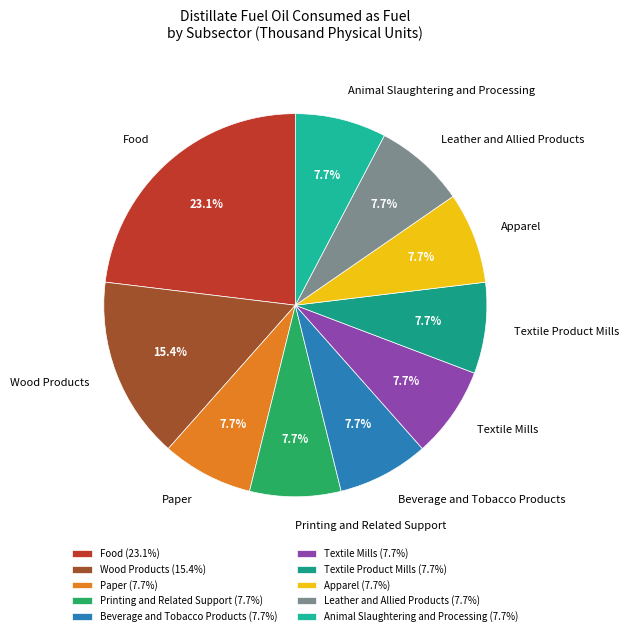

What percentage do Beverage and Tobacco Products and Textile Product Mills together represent?

15.4%